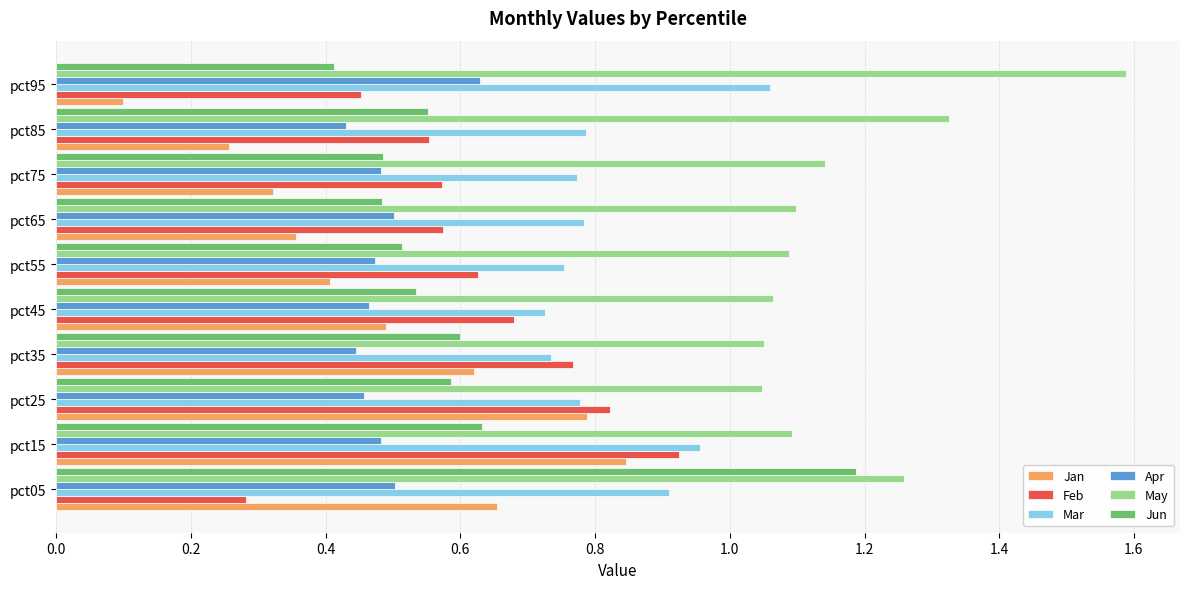

At how many categories does at least one series exceed 0?

10